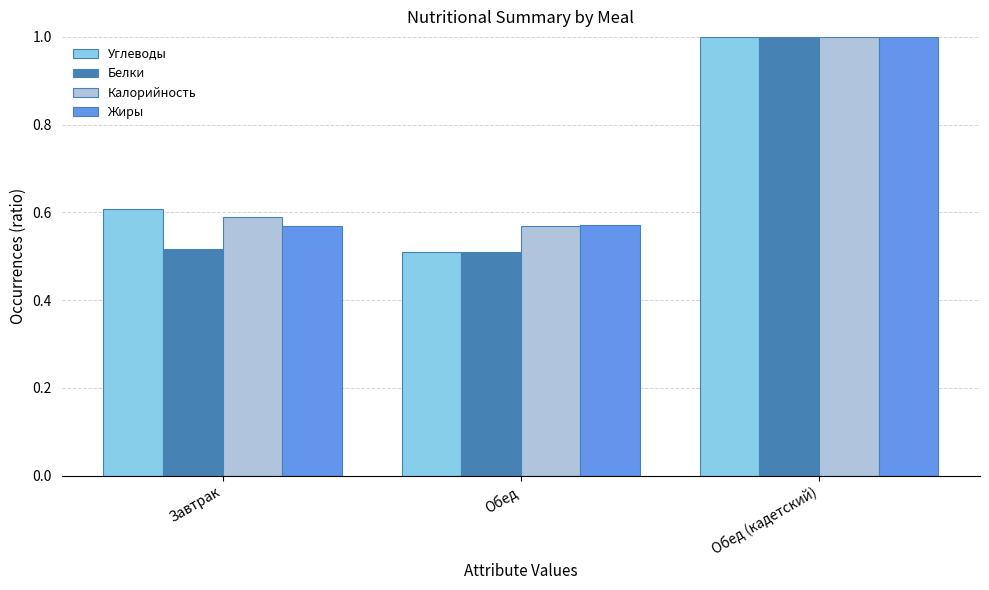

Read the Углеводы value at Обед (кадетский).

1.0